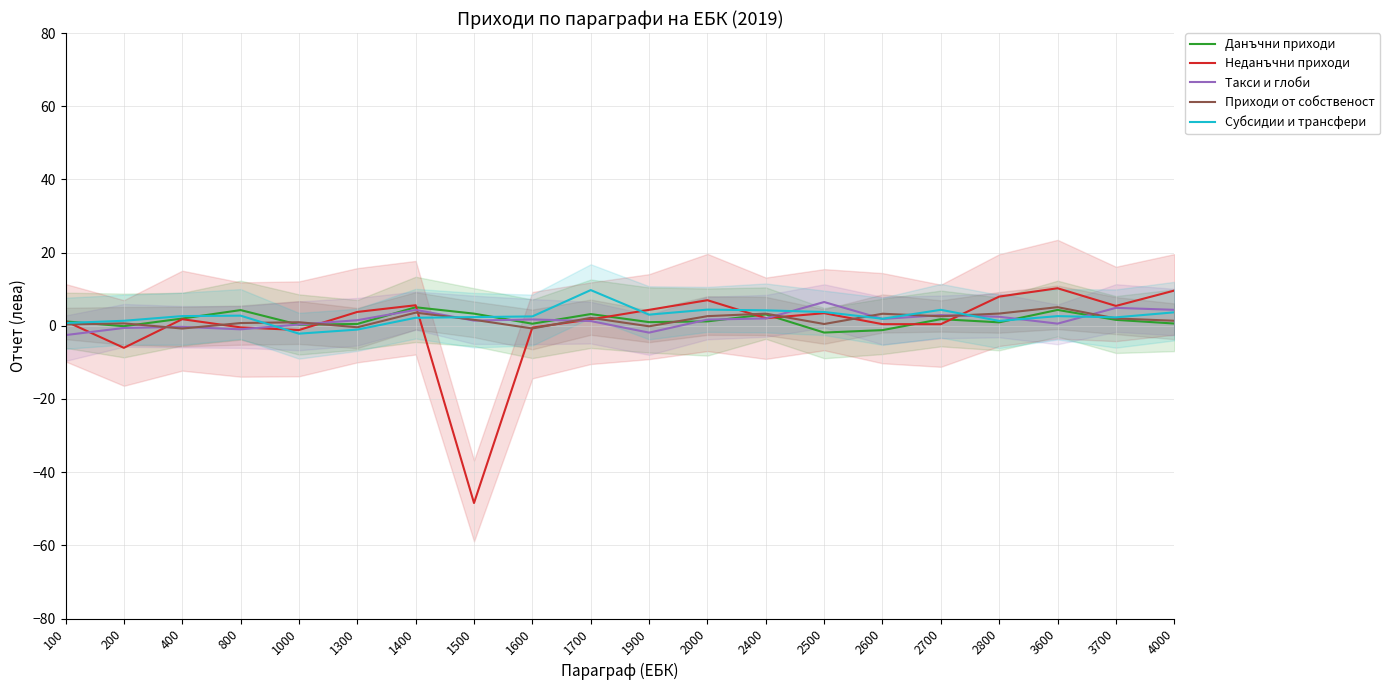

List the labels in order of Субсидии и трансфери value, smallest first.

1000, 1300, 100, 2800, 200, 2600, 1400, 3700, 1500, 1600, 3600, 400, 800, 1900, 4000, 2500, 2400, 2700, 2000, 1700